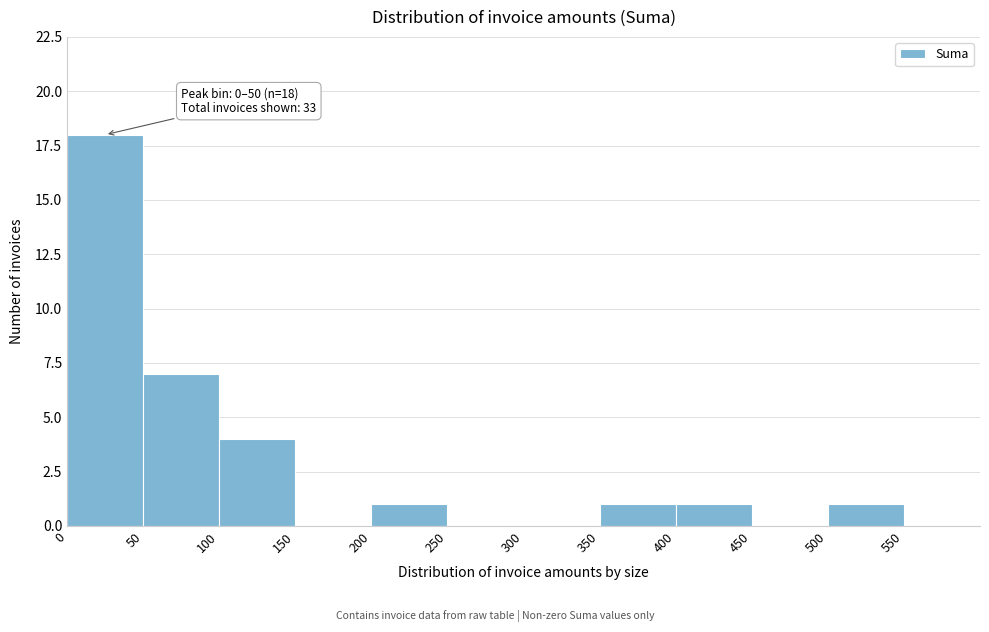

Which range on the x-axis has the tallest bar?

0 to 50